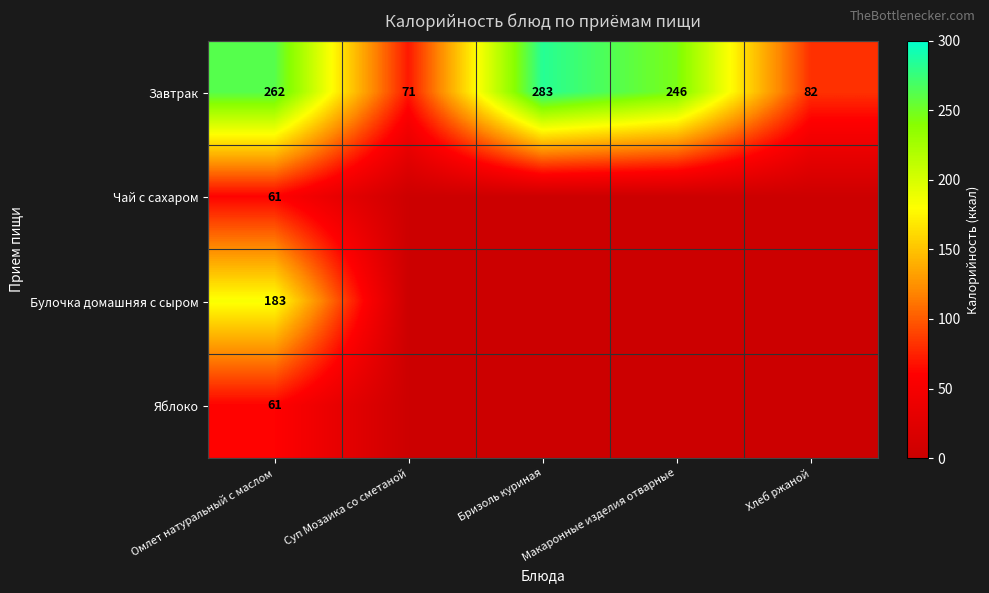

What is the total value across all series at Омлет натуральный с маслом?

567